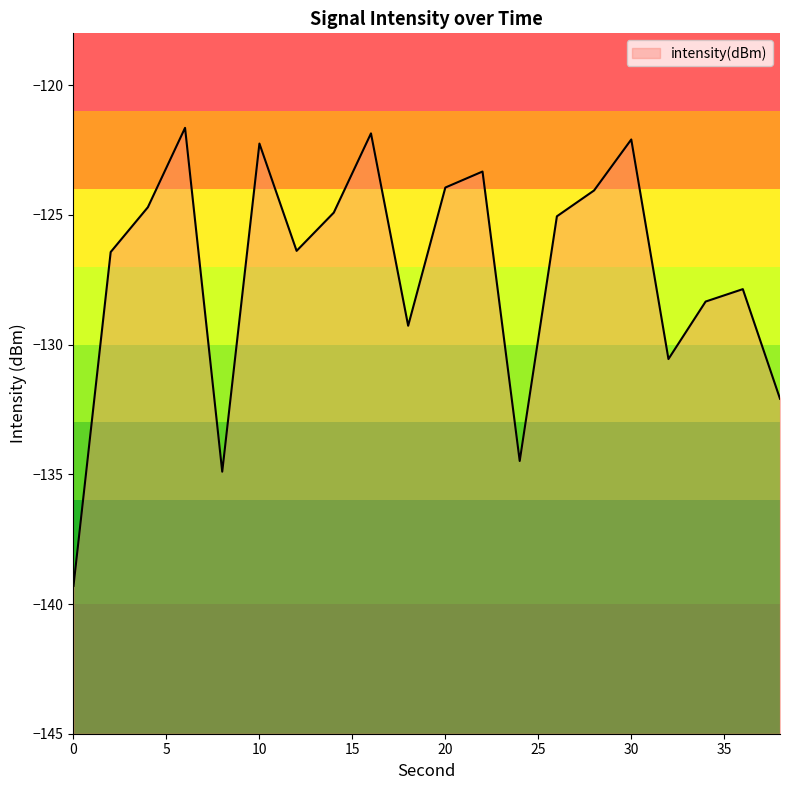

What is the change in value from 2 to 28?

+2.4